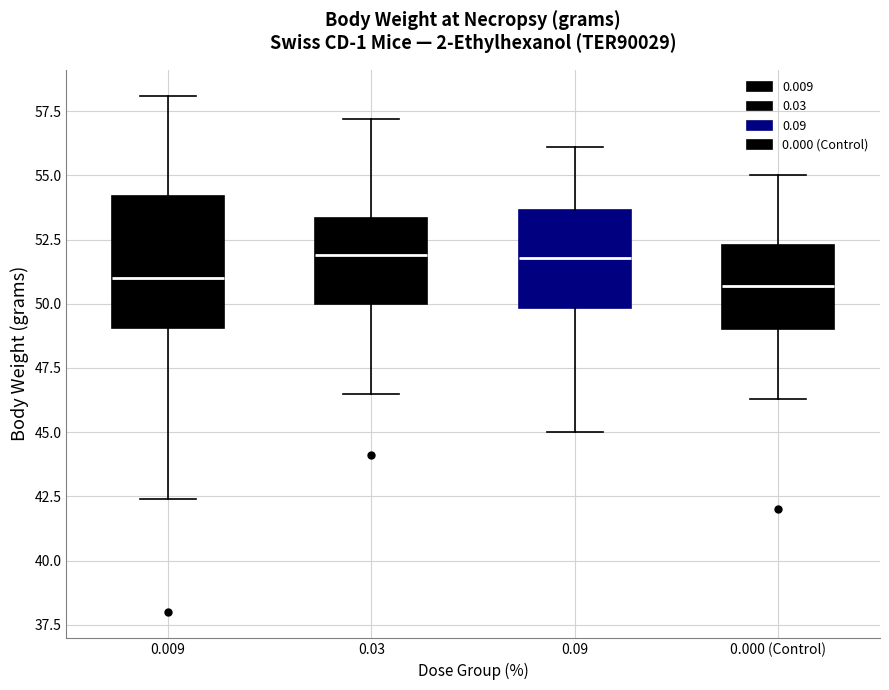

Where does the upper whisker of the box for 0.09 end on the y-axis? The values are not printed on the chart, so give them approximately, as read against the axis.

56.0